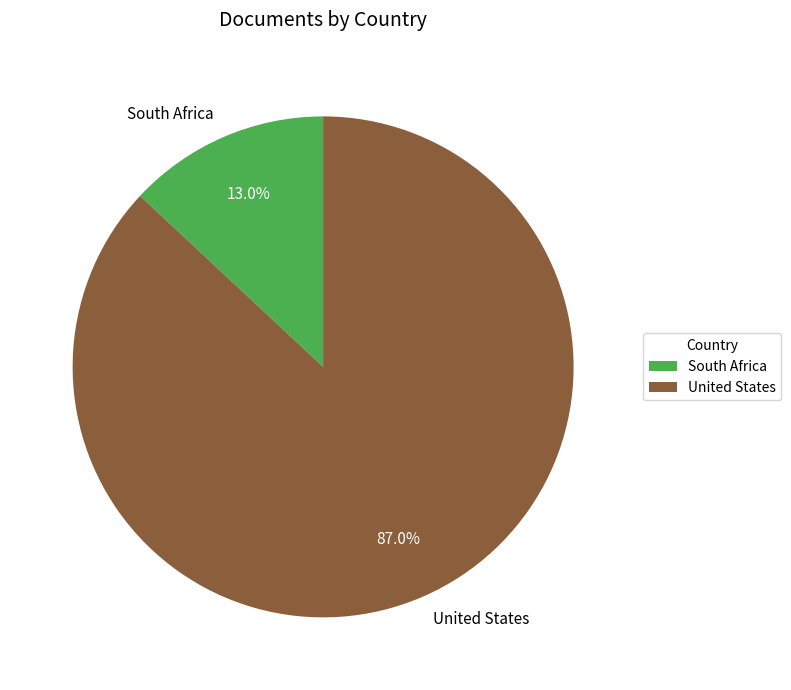

Combined, what portion of the pie is South Africa and United States?

100.0%